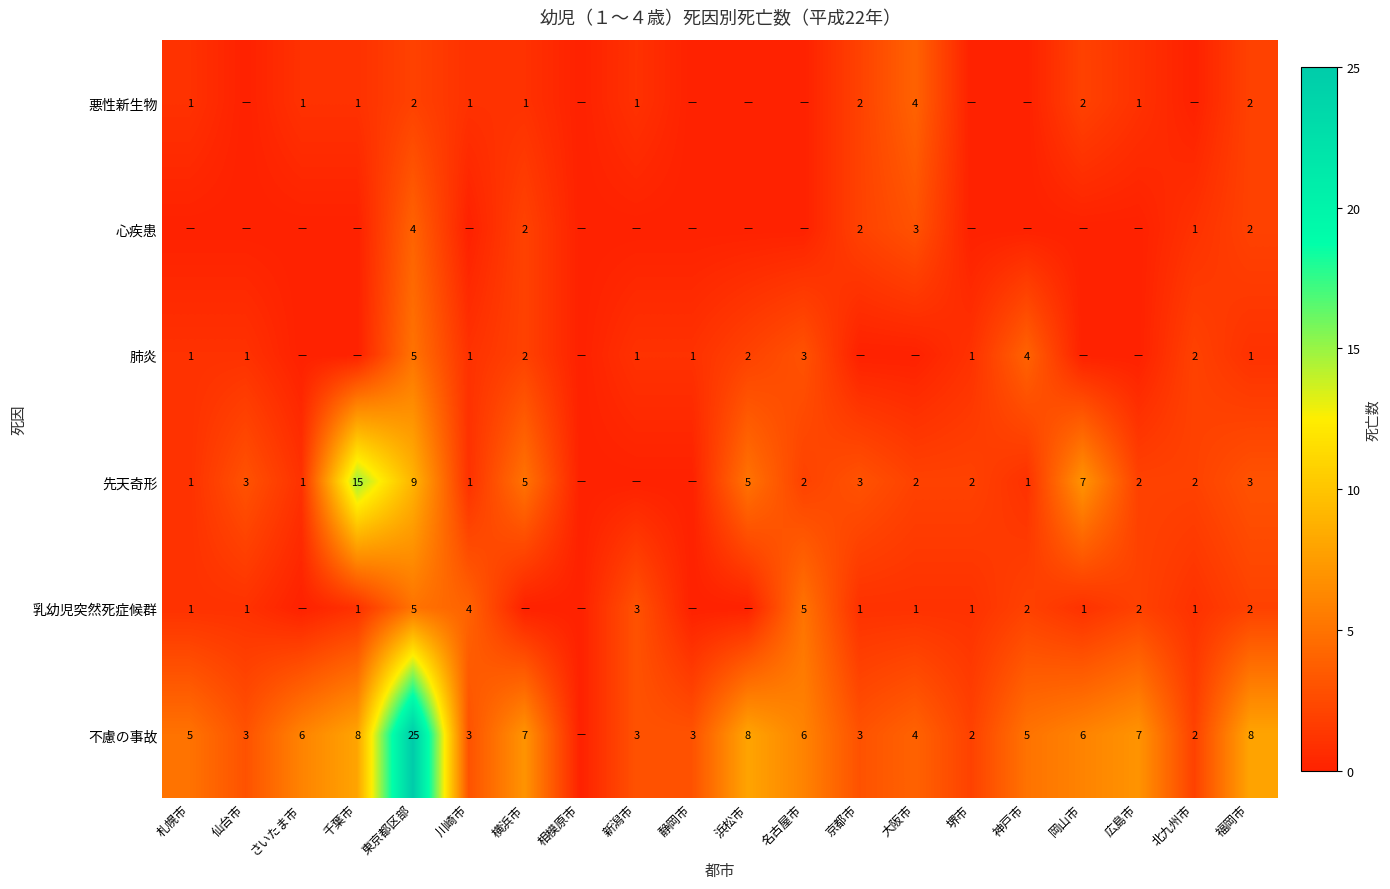

What is the sum of the 不慮の事故 values at 北九州市 and 岡山市?

8